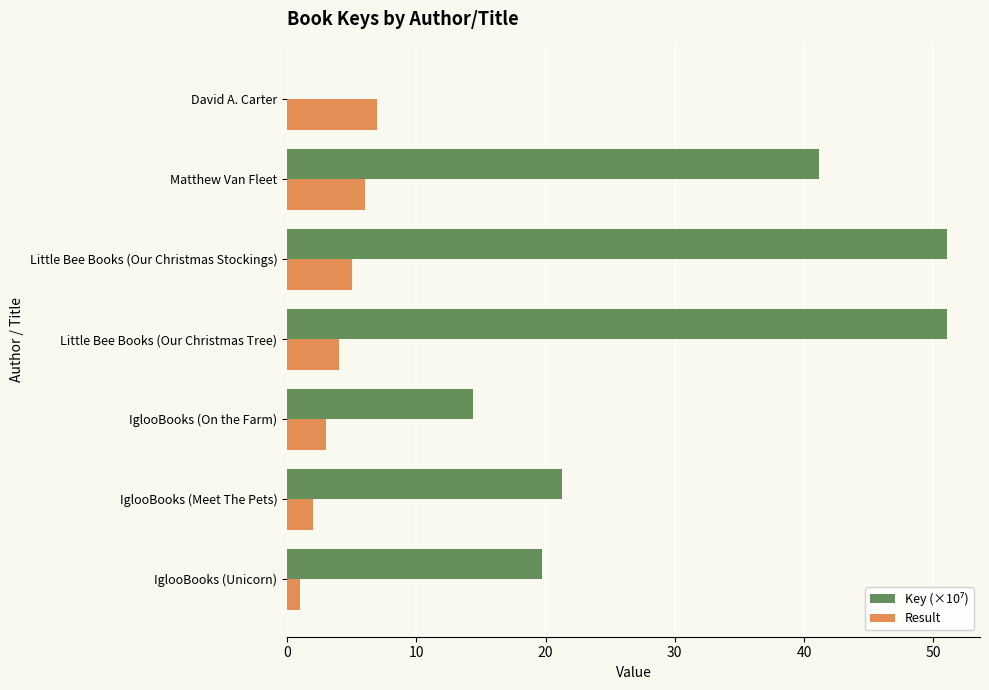

What value does the Result series have at IglooBooks (Meet The Pets)?

2.0